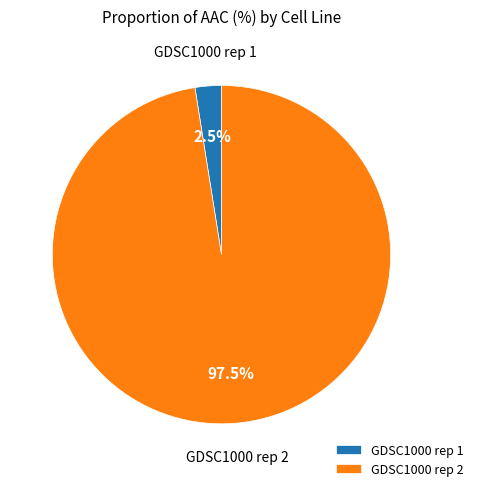

What percentage is NOT represented by GDSC1000 rep 1?

97.5%